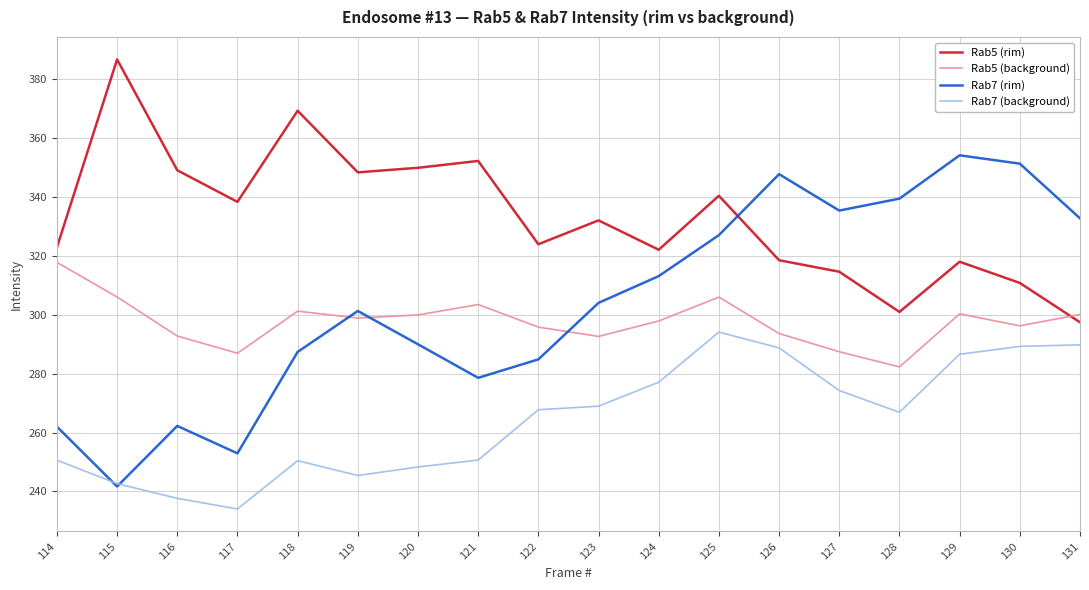

The Rab5 (rim) series shows 314.6 at 127. True or false?

True